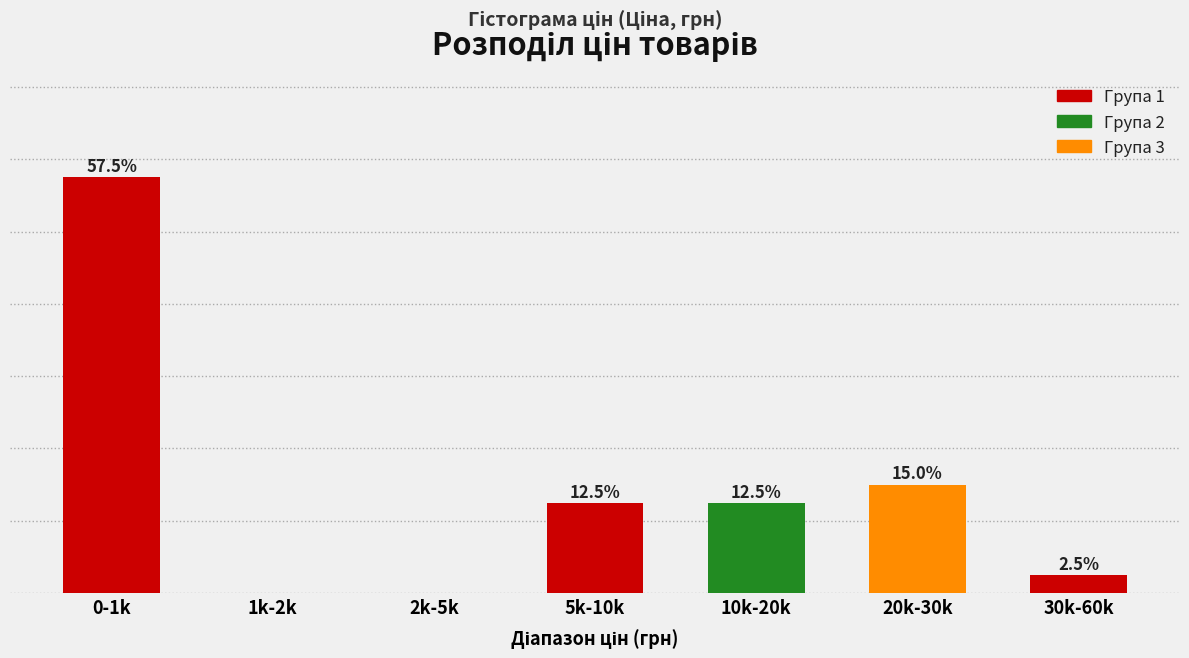

At which label is the value closest to 28?

20k-30k